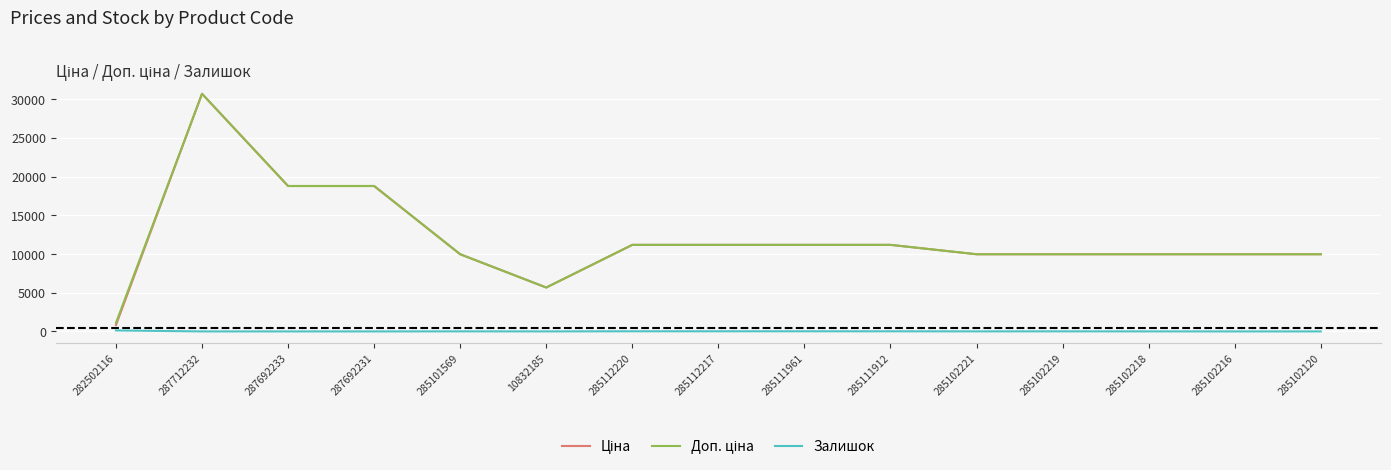

Is this an area chart (filled region under the line)?

No